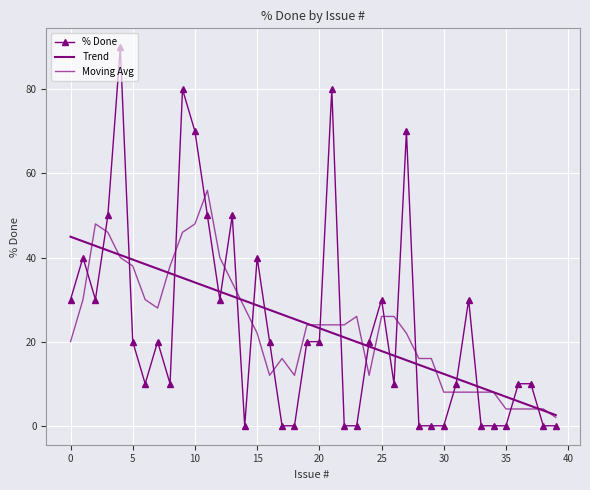

How many times do % Done and Moving Avg cross each other?

19